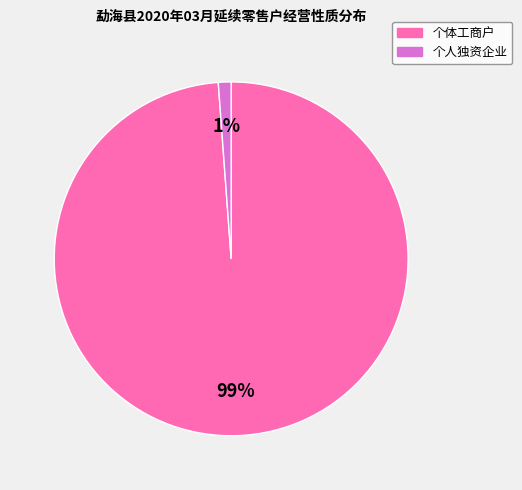

Which has a higher value, 个人独资企业 or 个体工商户?

个体工商户